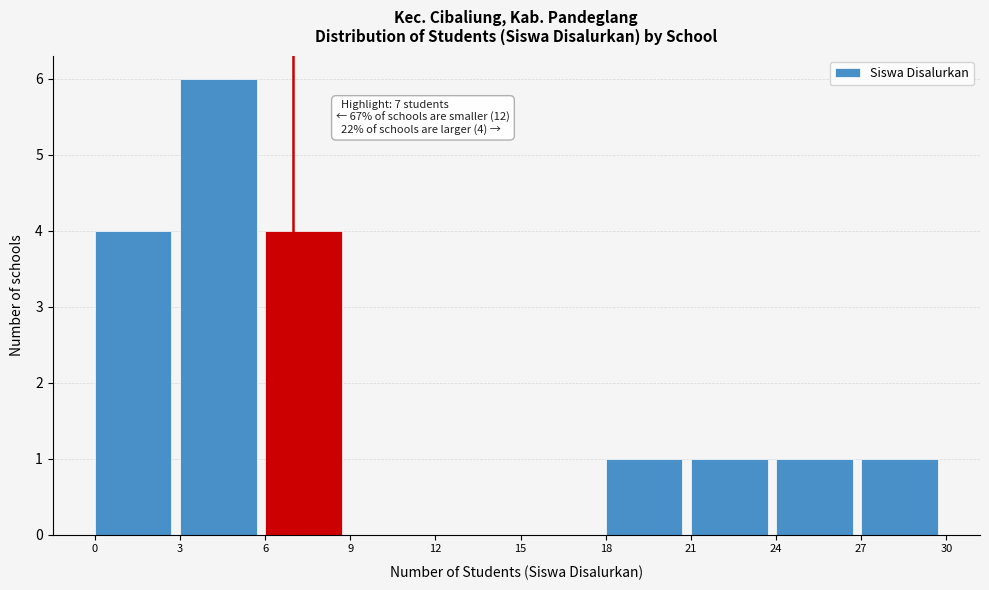

Which range on the x-axis has the tallest bar?

3 to 6